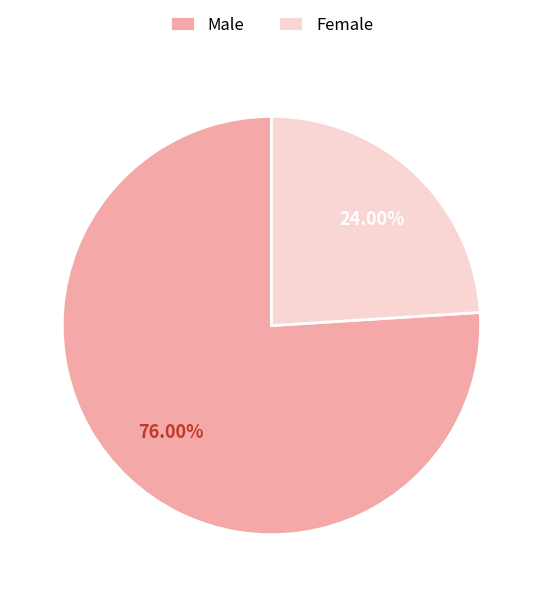

Which slice is the smallest?

Female